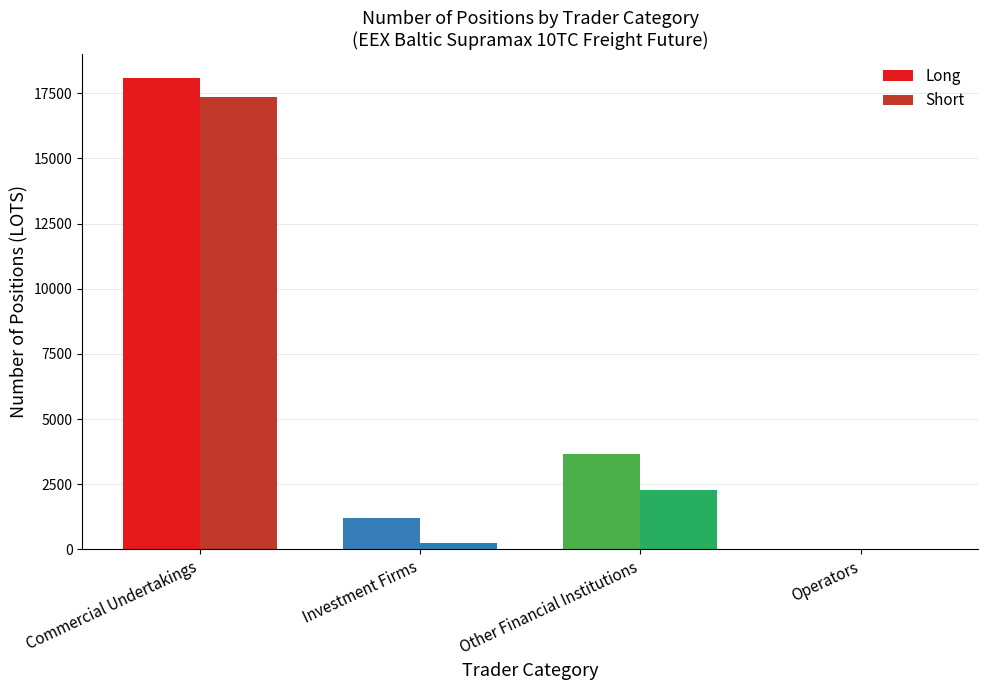

At which label does Short reach its peak?

Commercial Undertakings